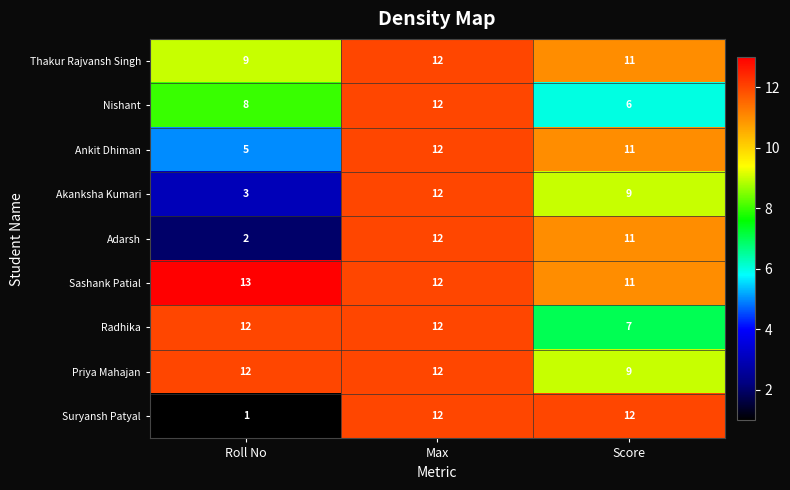

What is the total value across all series at Score?

87